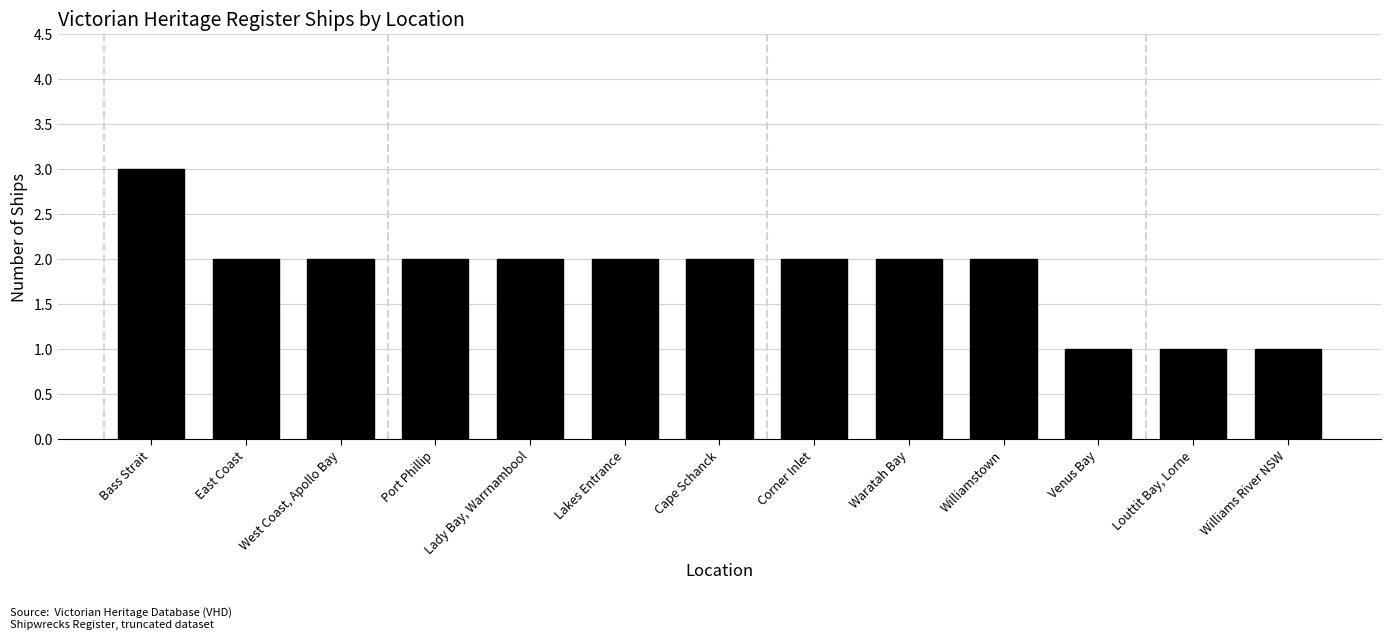

True or false: the data shows 1 at Venus Bay.

True